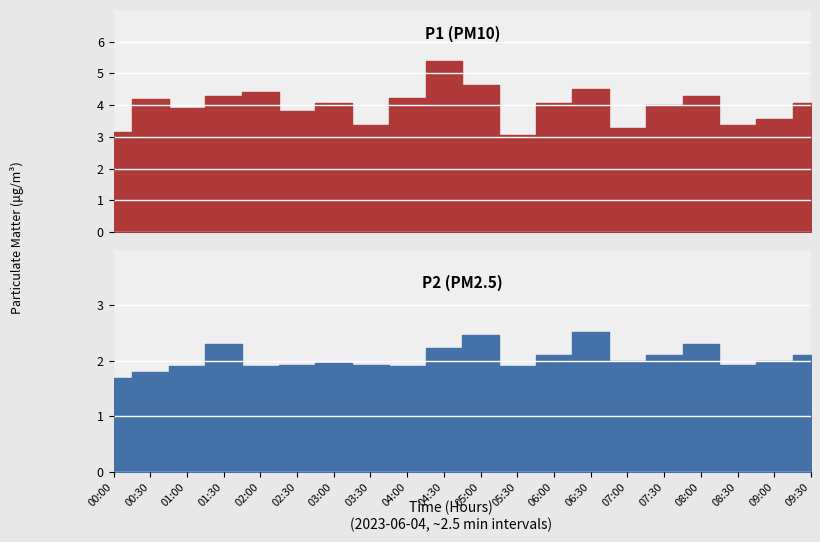

What position from the right is 03:30?

13